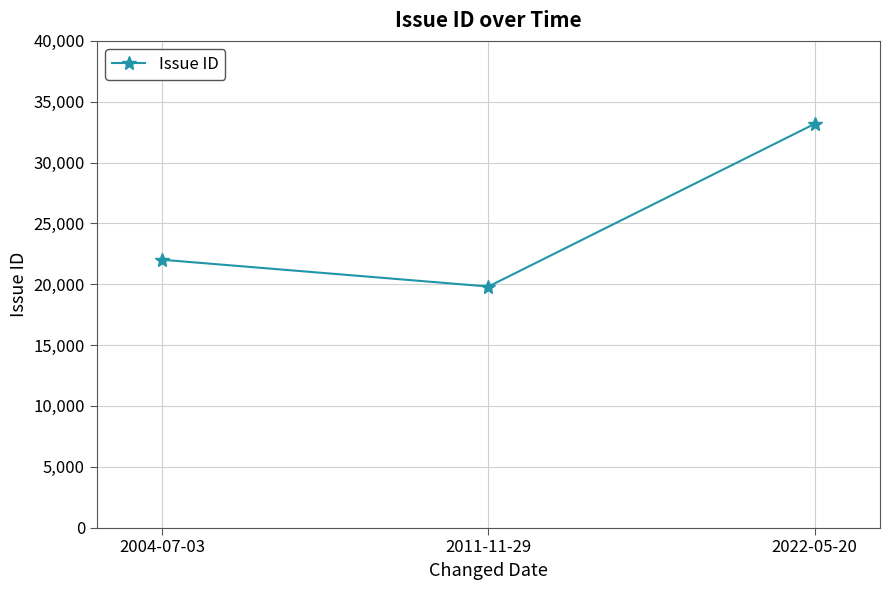

Rank the categories by value from lowest to highest.

2011-11-29, 2004-07-03, 2022-05-20